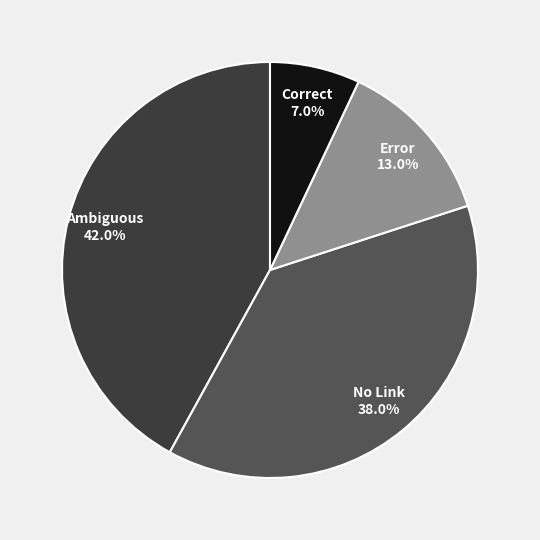

Is there any slice that represents more than half of the pie?

No